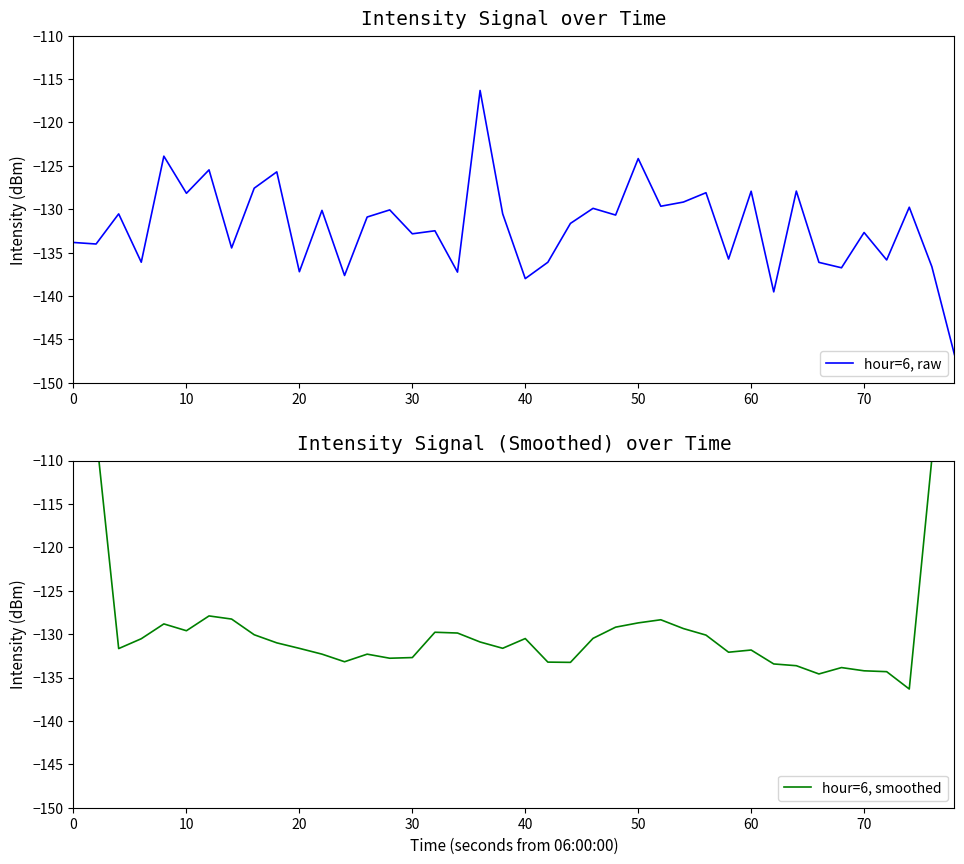

What is the highest value of the hour=6, raw series?

-116.3